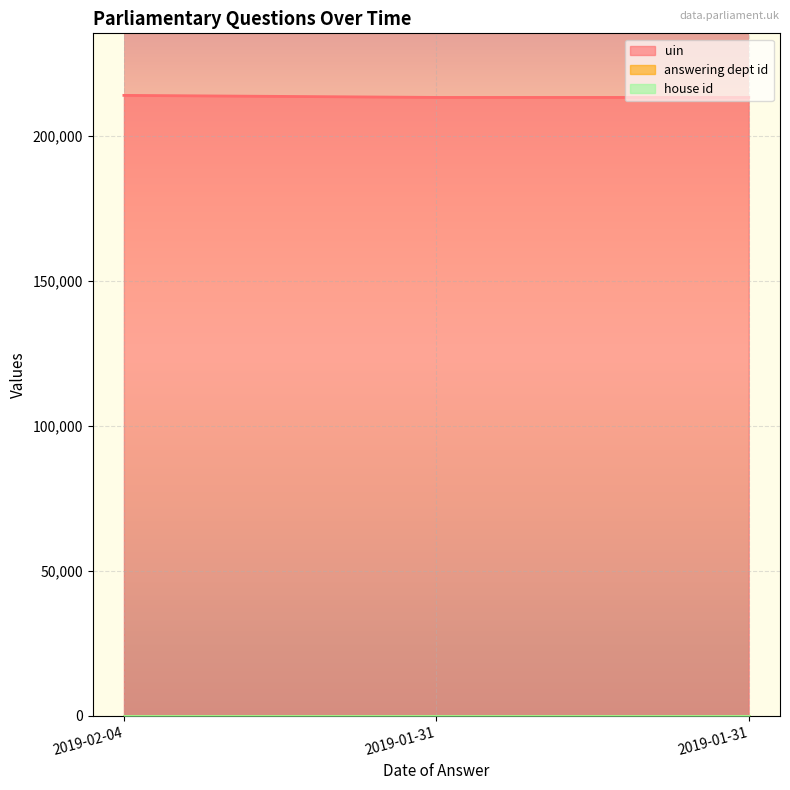

Is the value of house id at 2019-01-31 greater than the value of uin at 2019-01-31?

No